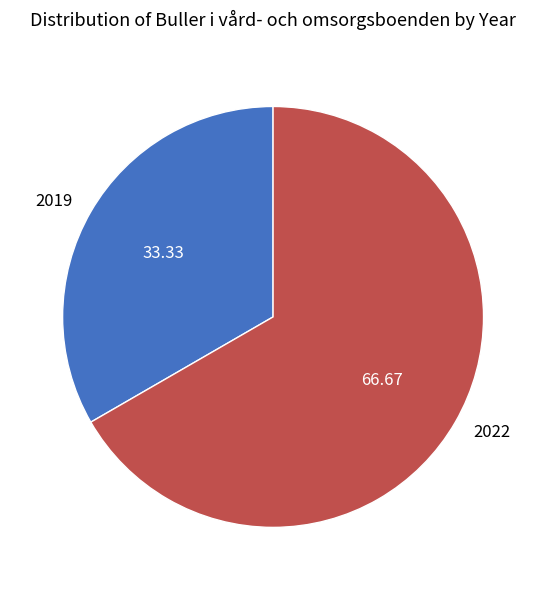

Rank the categories by value from lowest to highest.

2019, 2022